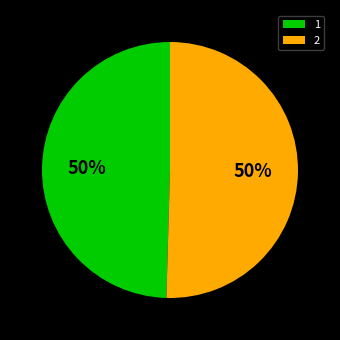

How many segments does this pie chart have?

2